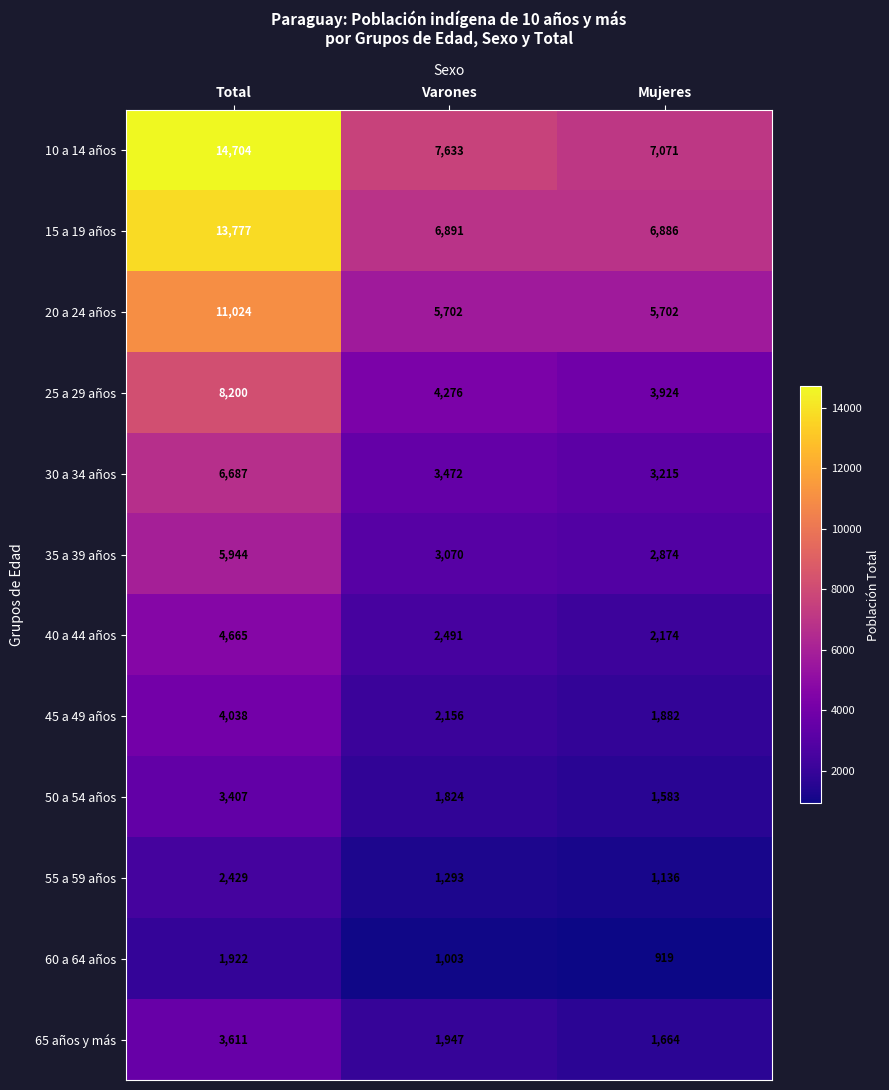

Count the number of data series in this chart.

12